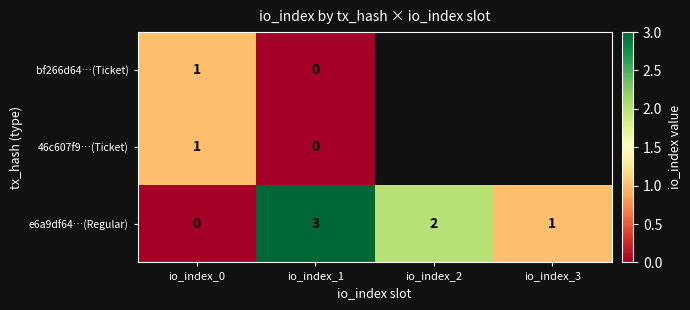

List the labels in order of e6a9df64…(Regular) value, largest first.

io_index_1, io_index_2, io_index_3, io_index_0